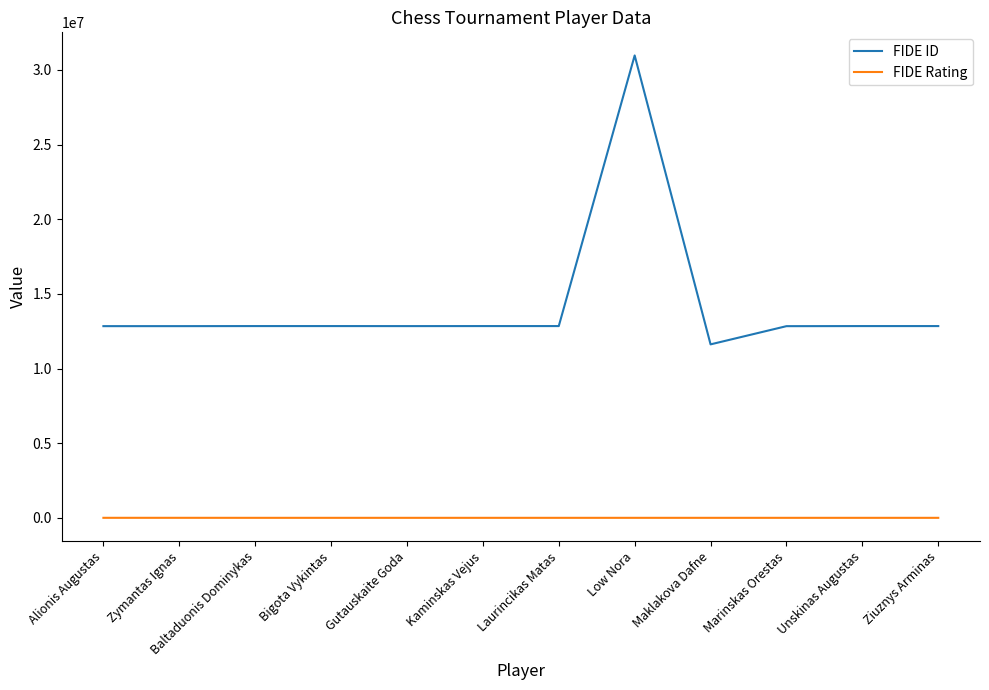

True or false: FIDE ID has more than 1 interior local peaks.

True